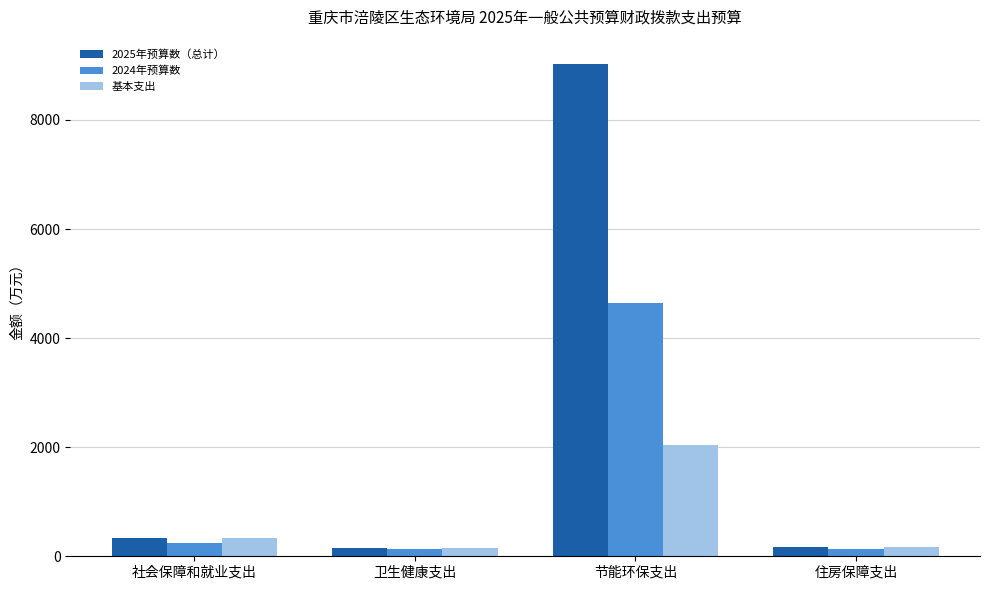

At which label is 2024年预算数 closest to 2384?

社会保障和就业支出